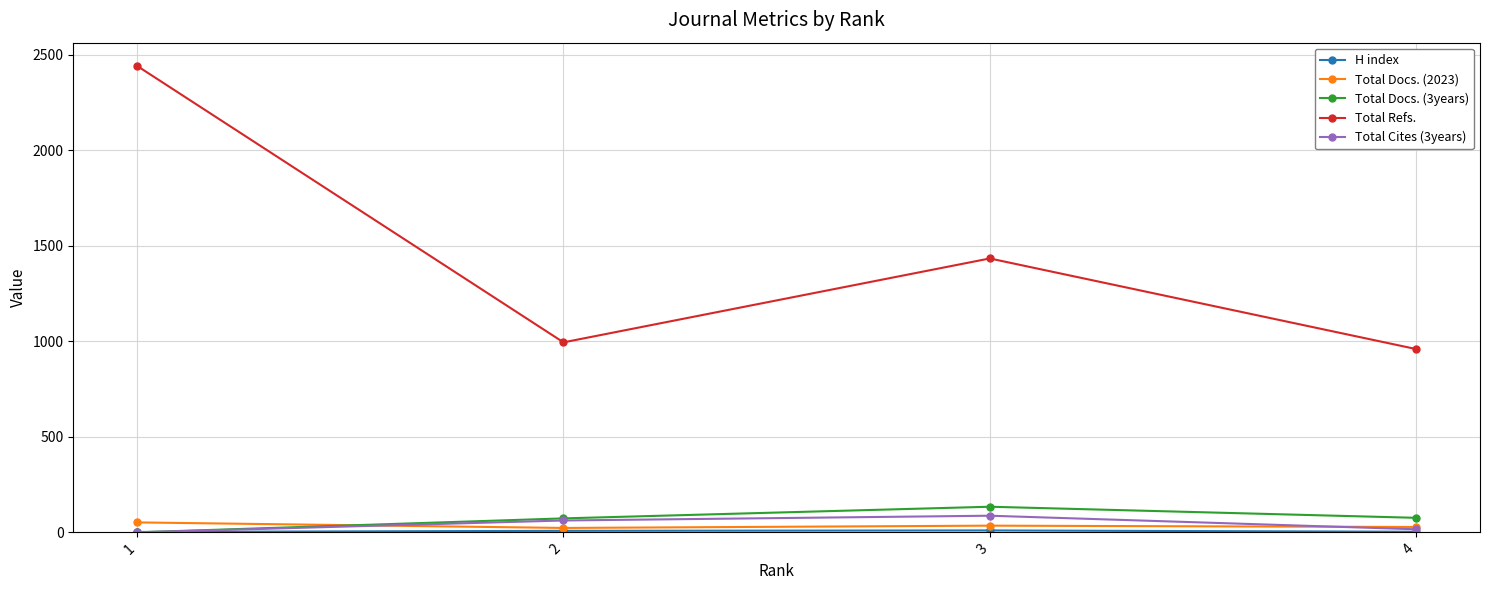

The value of Total Cites (3years) at 1 is 0. True or false?

True